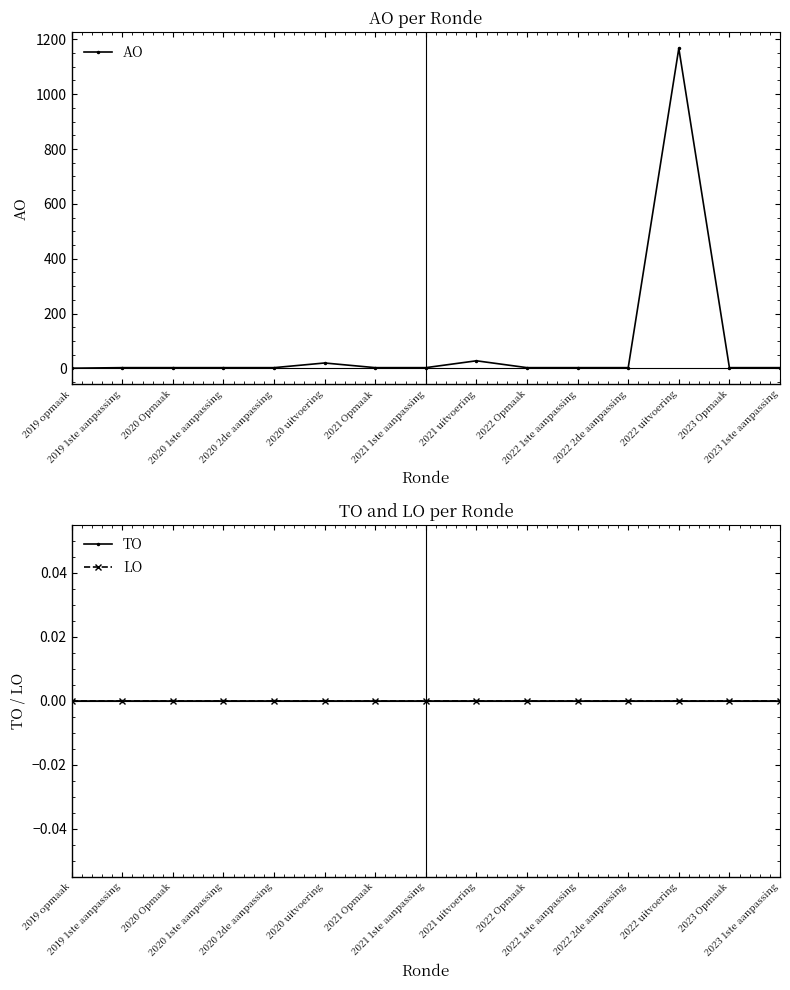

What is the label of the 9th point from the left?

2021 uitvoering